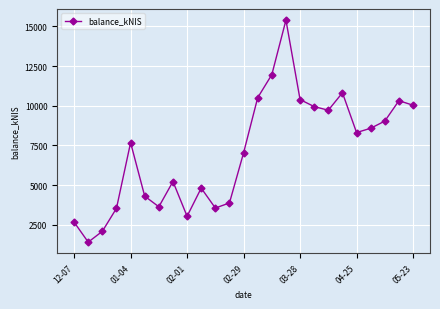

What is the average value?

7117.6